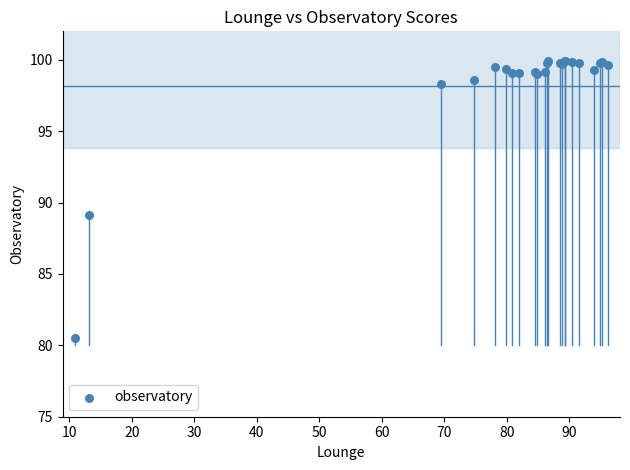

What Y value in the scatter plot is closest to 90?

89.2